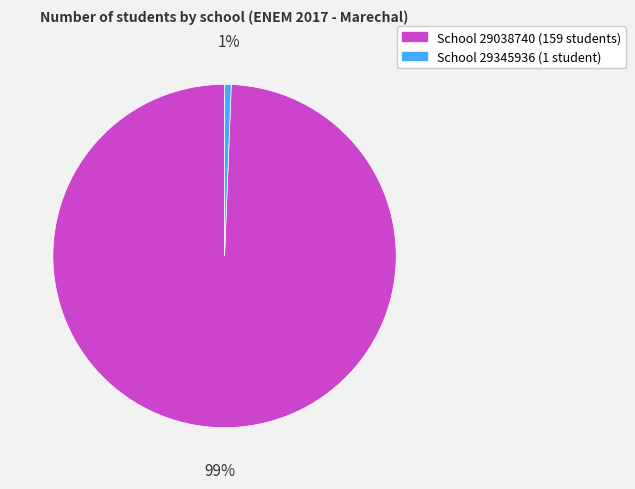

Is there any slice that represents more than half of the pie?

Yes